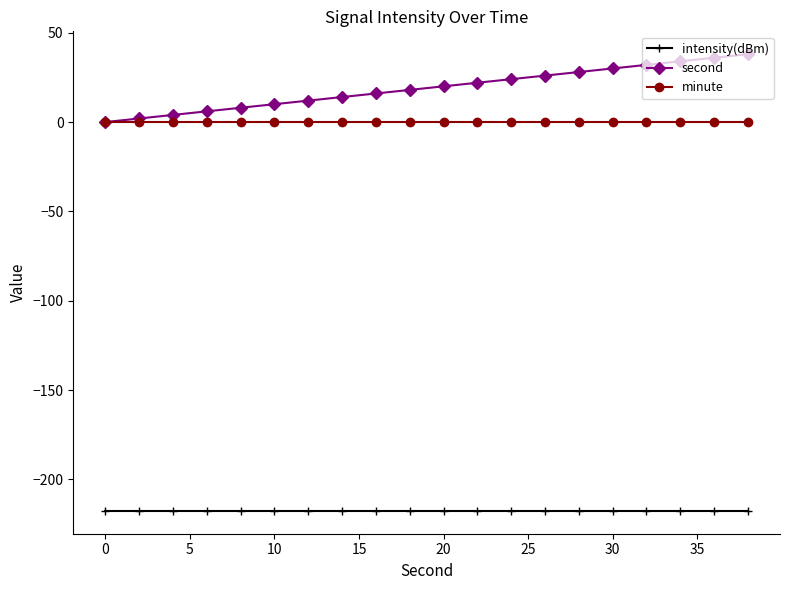

Reading left to right, list all the values displayed in this chart.

intensity(dBm): -217.6	-217.6	-217.6	-217.6	-217.6	-217.6	-217.6	-217.6	-217.6	-217.6	-217.6	-217.6	-217.6	-217.6	-217.6	-217.6	-217.6	-217.6	-217.6	-217.6
second: 0.0	2.0	4.0	6.0	8.0	10.0	12.0	14.0	16.0	18.0	20.0	22.0	24.0	26.0	28.0	30.0	32.0	34.0	36.0	38.0
minute: 0.0	0.0	0.0	0.0	0.0	0.0	0.0	0.0	0.0	0.0	0.0	0.0	0.0	0.0	0.0	0.0	0.0	0.0	0.0	0.0